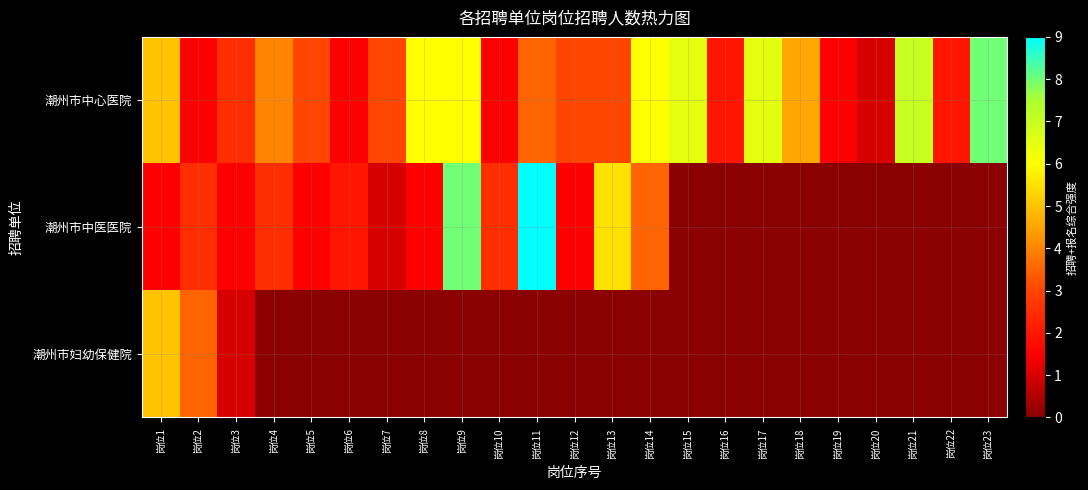

Rank the series by their maximum value, from lowest to highest.

潮州市妇幼保健院, 潮州市中心医院, 潮州市中医医院